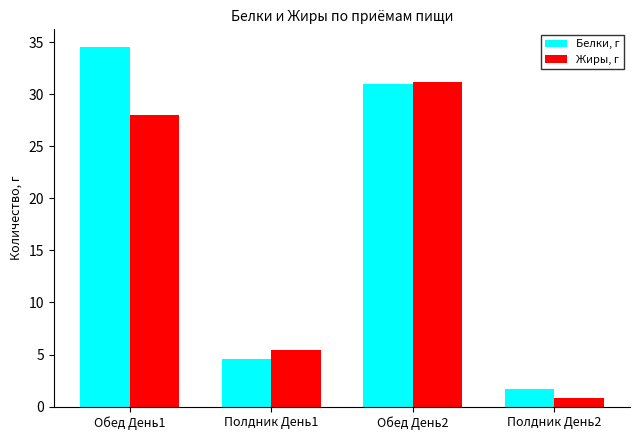

Reading left to right, extract all data points from this chart.

Белки, г: 34.5	4.6	31.0	1.7
Жиры, г: 28.0	5.4	31.2	0.8